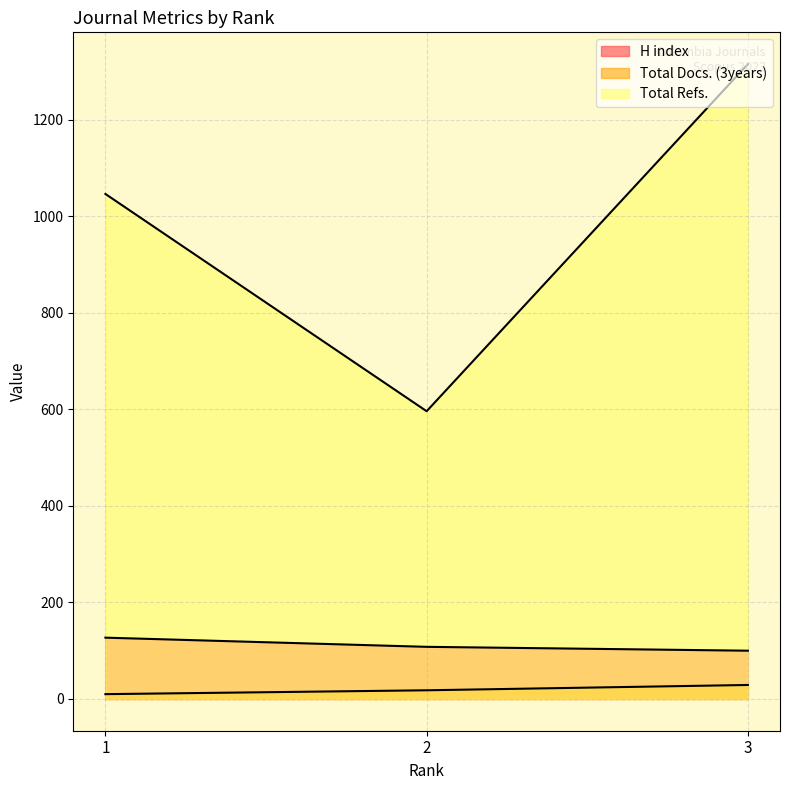

Is it true that H index equals 127 at 1?

True